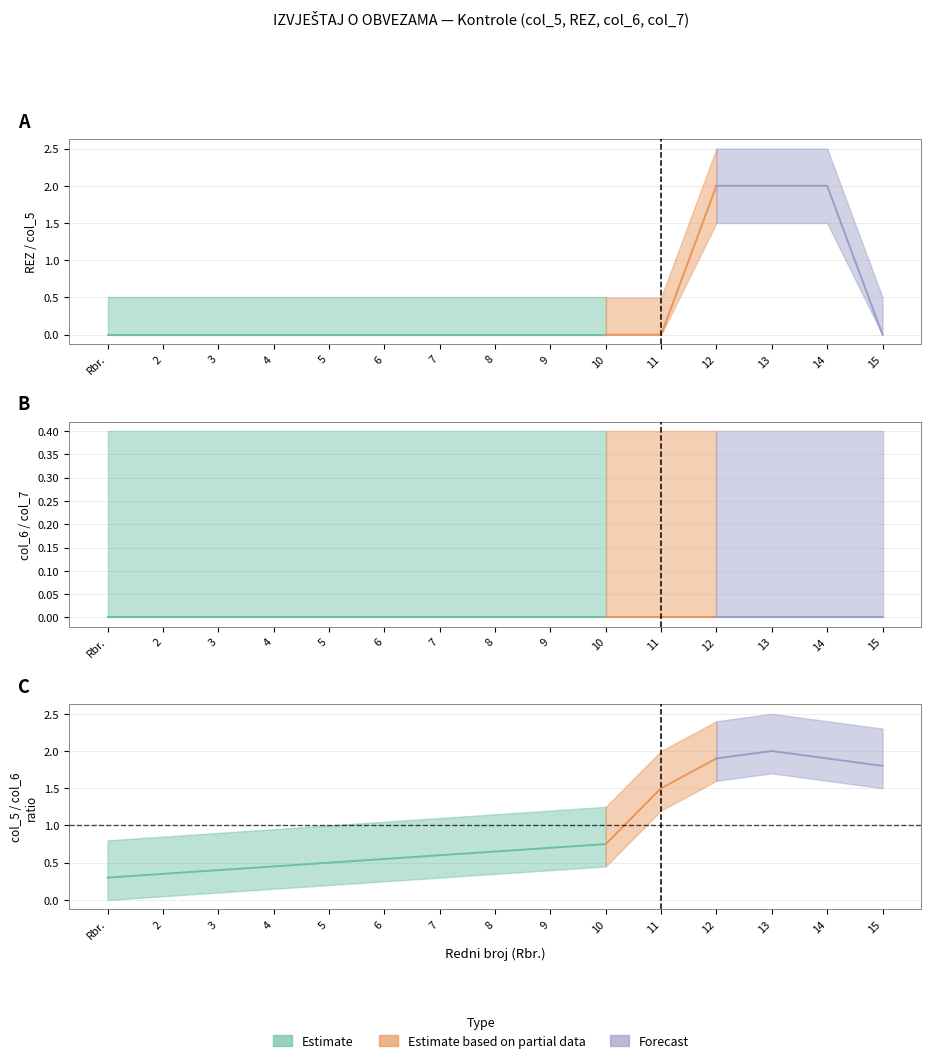

Is the value of Forecast at 7 greater than the value of Estimate at 11?

No